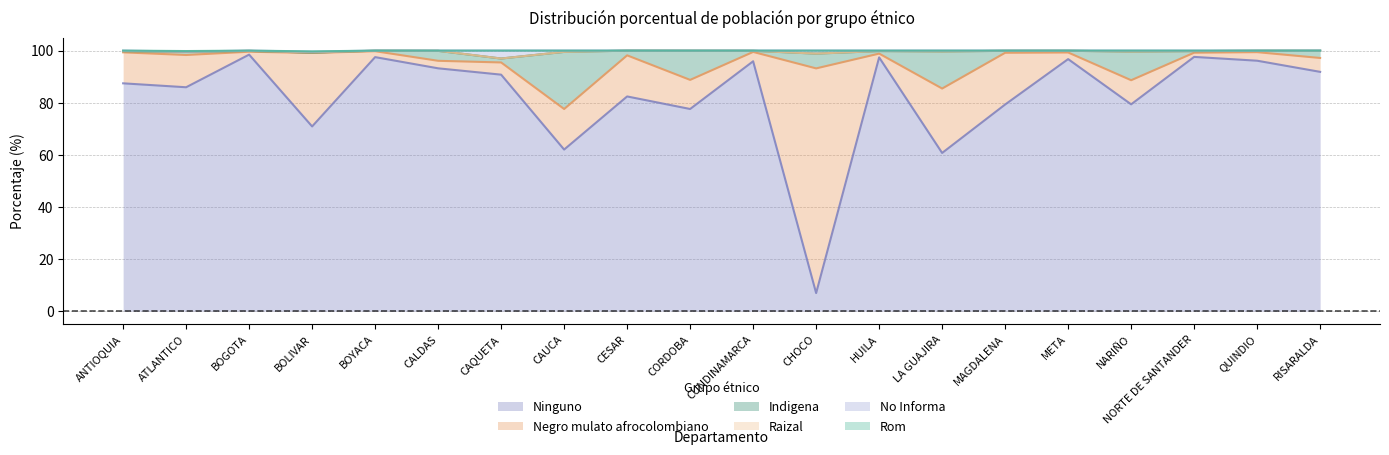

How many data points in Indigena are above 98?

12